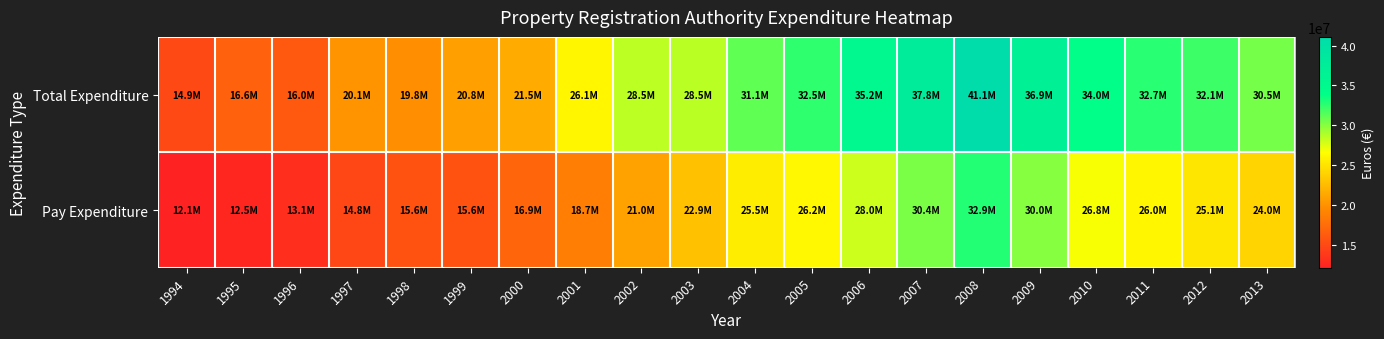

Which series has the largest total across all categories?

Total Expenditure